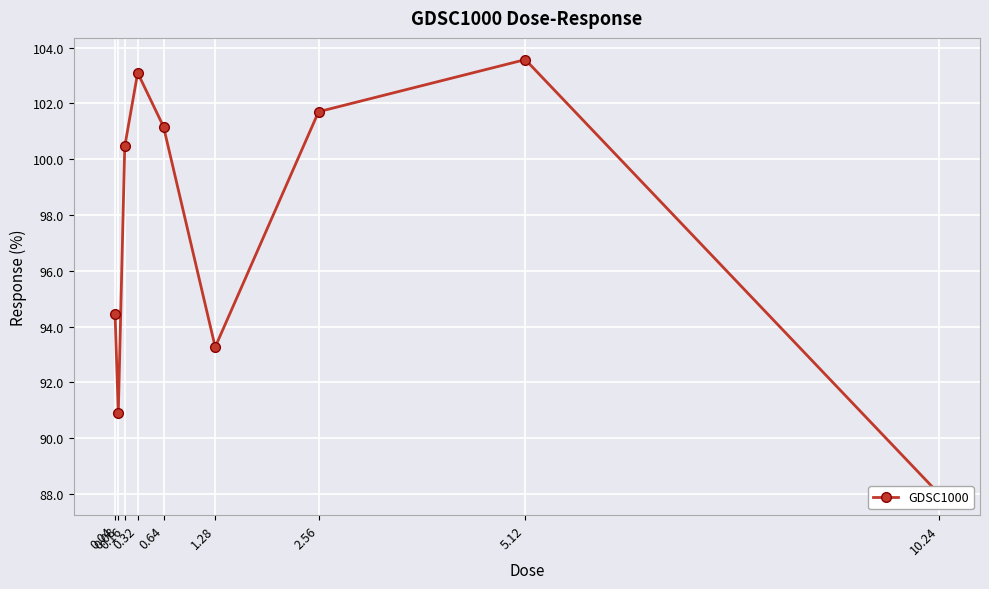

How many categories are shown in the chart?

9